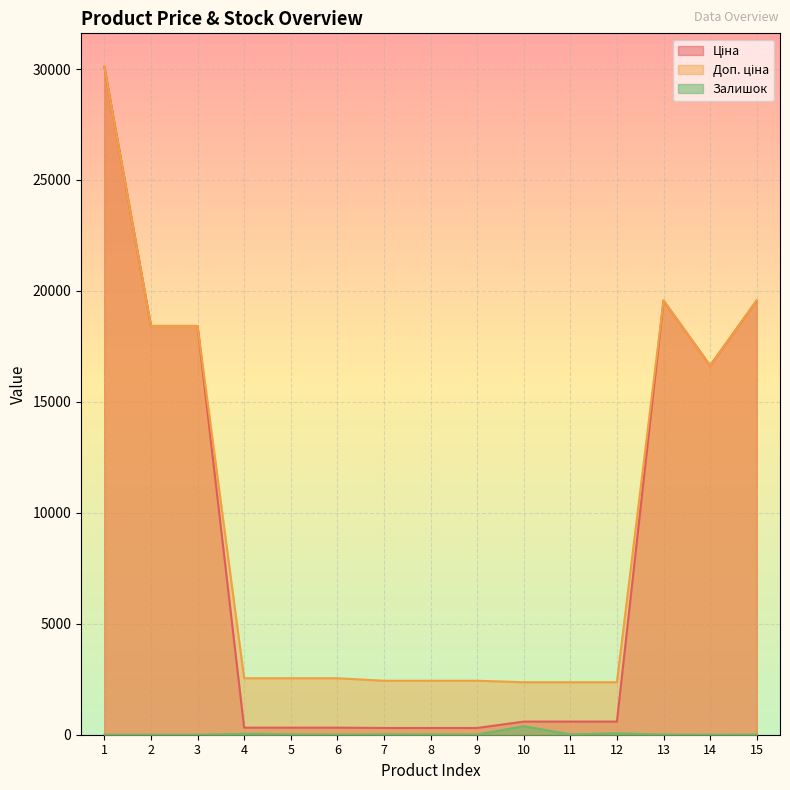

Reading left to right, list all the values displayed in this chart.

Ціна: 1=30102.8	2=18420.9	3=18420.9	4=318.3	5=318.3	6=318.3	7=304.1	8=304.1	9=304.1	10=591.6	11=591.6	12=591.6	13=19564.9	14=16636.8	15=19564.9
Доп. ціна: 1=30102.8	2=18420.9	3=18420.9	4=2546.4	5=2546.4	6=2546.4	7=2432.8	8=2432.8	9=2432.8	10=2366.5	11=2366.5	12=2366.5	13=19564.9	14=16636.8	15=19564.9
Залишок: 1=0.0	2=0.0	3=0.0	4=39.0	5=15.0	6=5.0	7=15.0	8=10.0	9=5.0	10=383.0	11=14.0	12=63.0	13=7.0	14=1.0	15=7.0